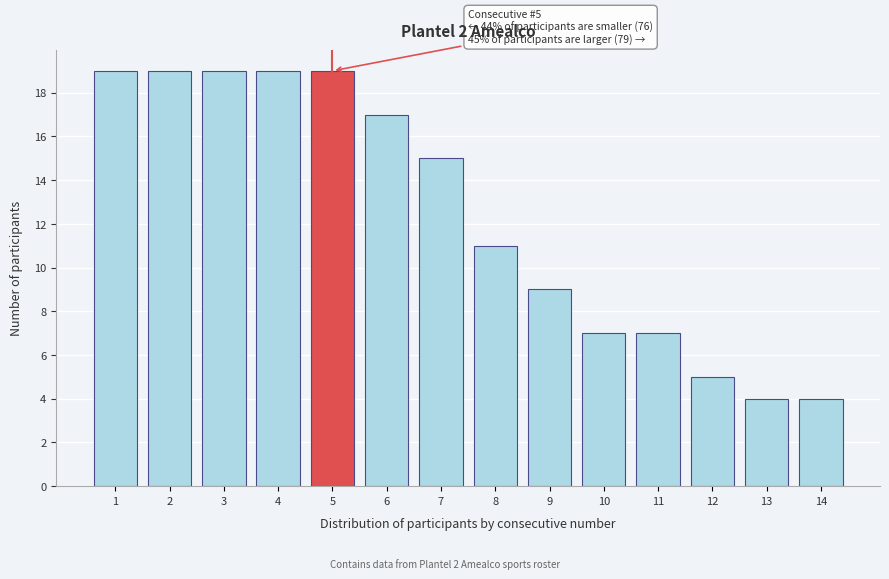

Reading left to right, transcribe all the data shown in this chart.

1=19	2=19	3=19	4=19	5=19	6=17	7=15	8=11	9=9	10=7	11=7	12=5	13=4	14=4